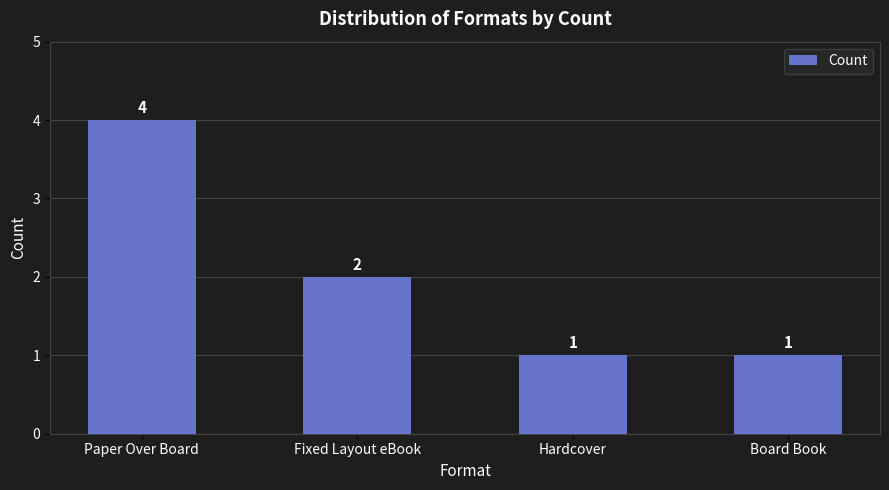

The chart shows a value of 1 at Board Book. True or false?

True